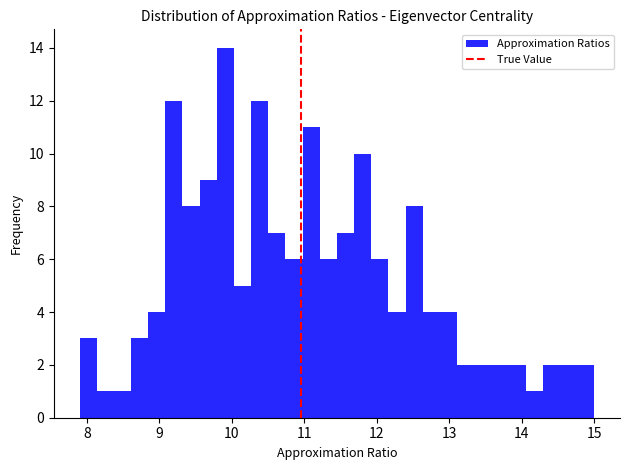

Read against the x-axis, roughly where is the centre of the tallest bar?

9.9